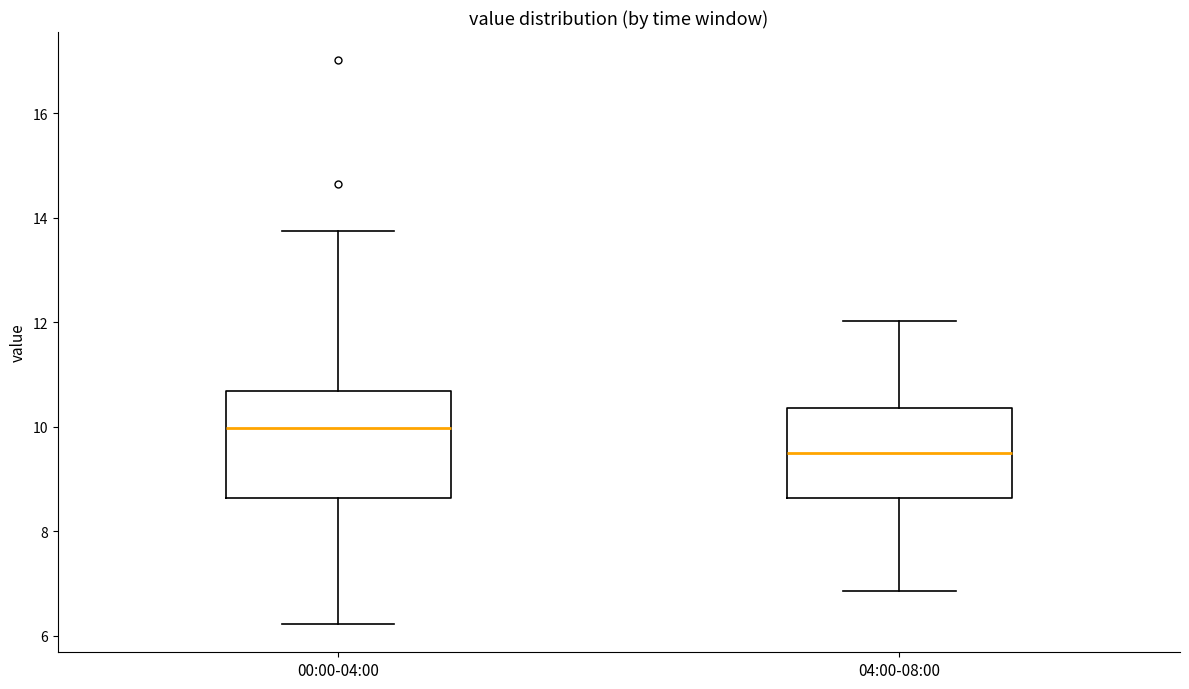

Reading left to right, read every box against the y-axis: the position of its median line, the range the box covers, and the ends of its whiskers. The values are not printed on the chart, so give them approximately, as read against the axis.

00:00-04:00: median 10.0, box 8.6 to 10.6, whiskers 6.2 to 13.8
04:00-08:00: median 9.6, box 8.6 to 10.4, whiskers 6.8 to 12.0